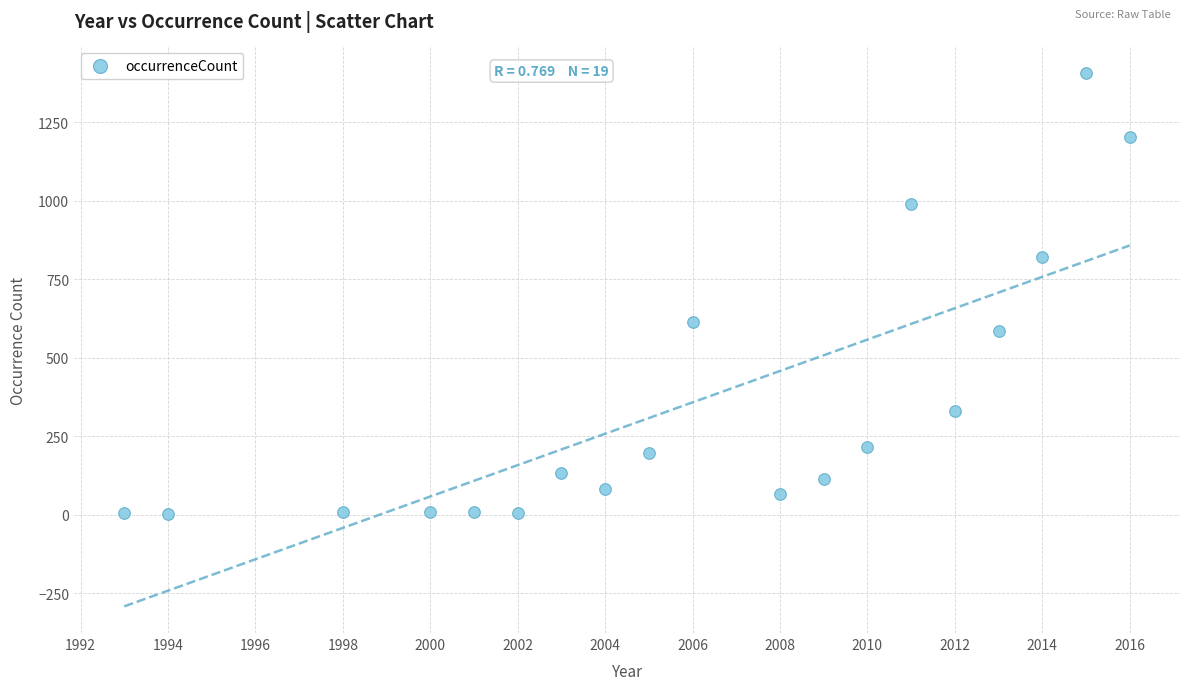

What is the range of X values (max minus min)?

23